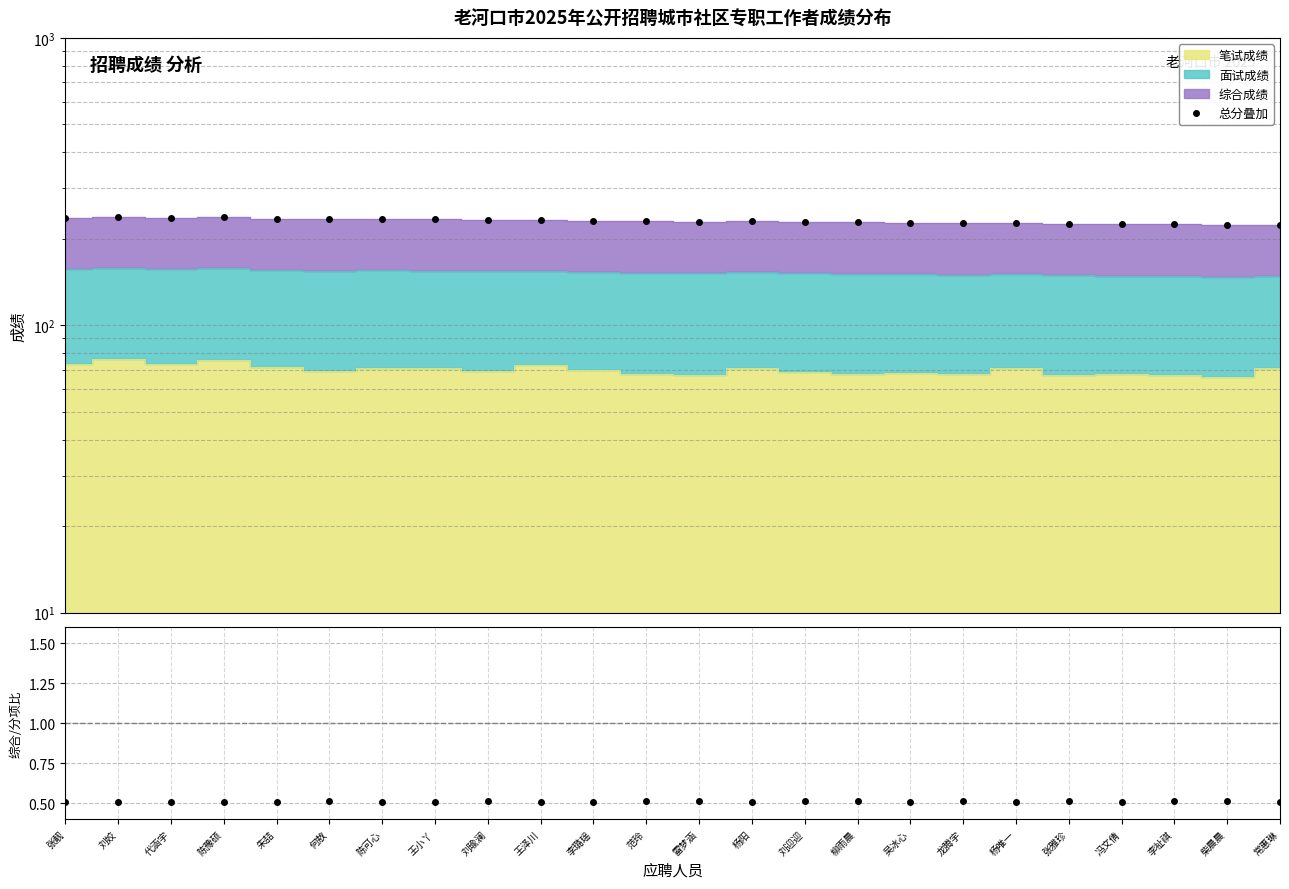

What is the sum of the 综合/(笔试+面试) values at 龙腾宇 and 范玲?

1.0